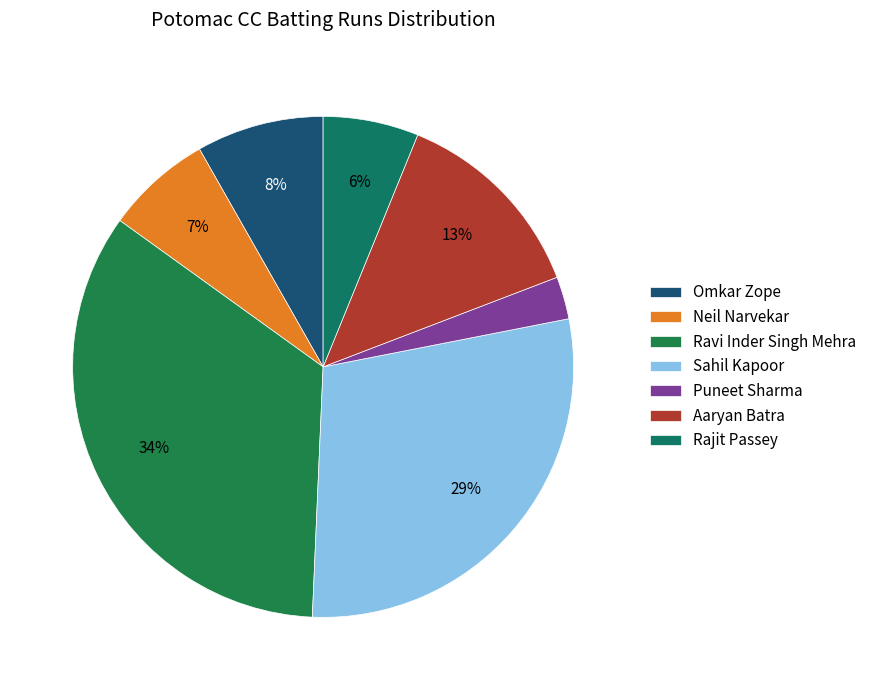

To the nearest percent, what percentage of the pie is Neil Narvekar?

7%